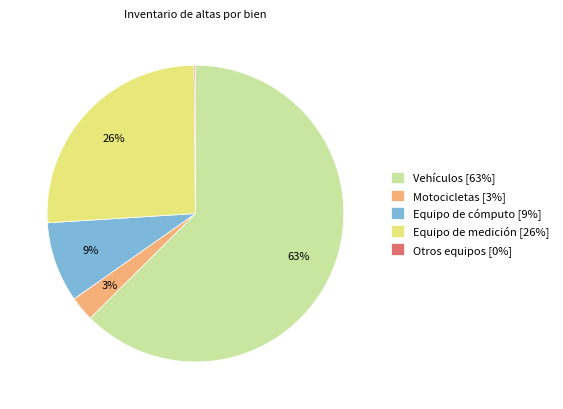

True or false: Motocicletas [3%] accounts for 9% of the total.

False